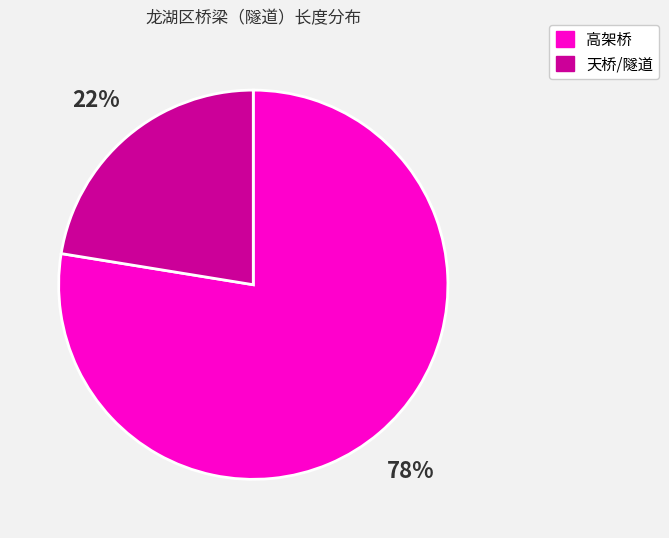

Is there a majority slice in this chart?

Yes